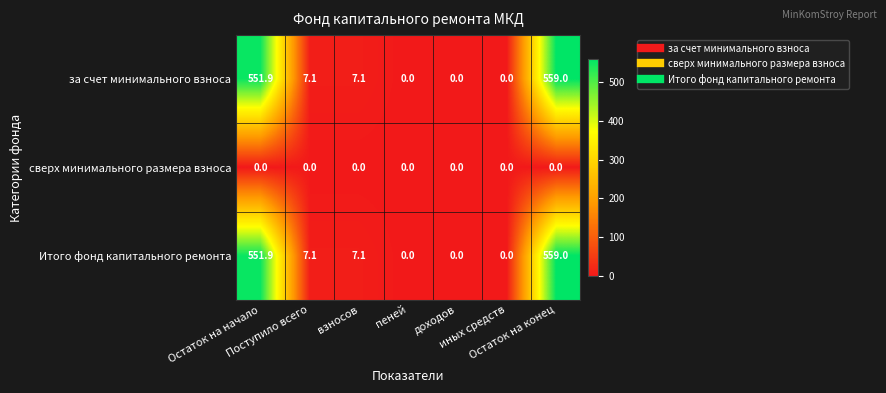

What is the sum of all за счет минимального взноса values?

1125.1